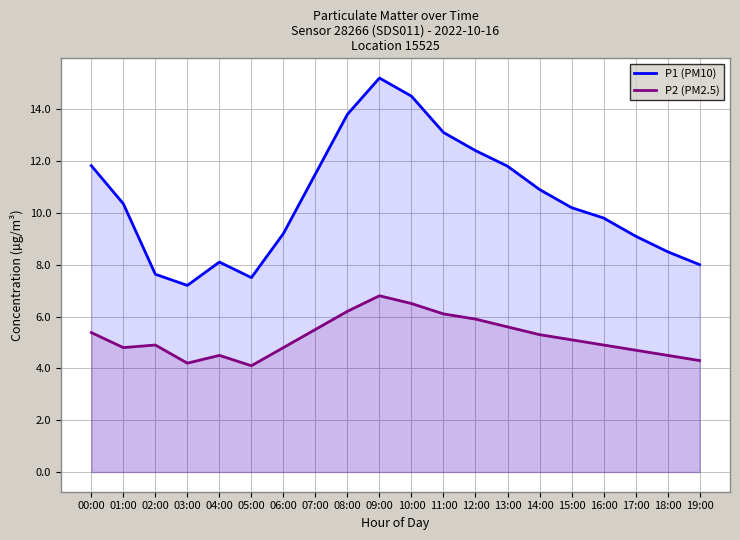

What is the sum of the P2 (PM2.5) values at 18:00 and 06:00?

9.3